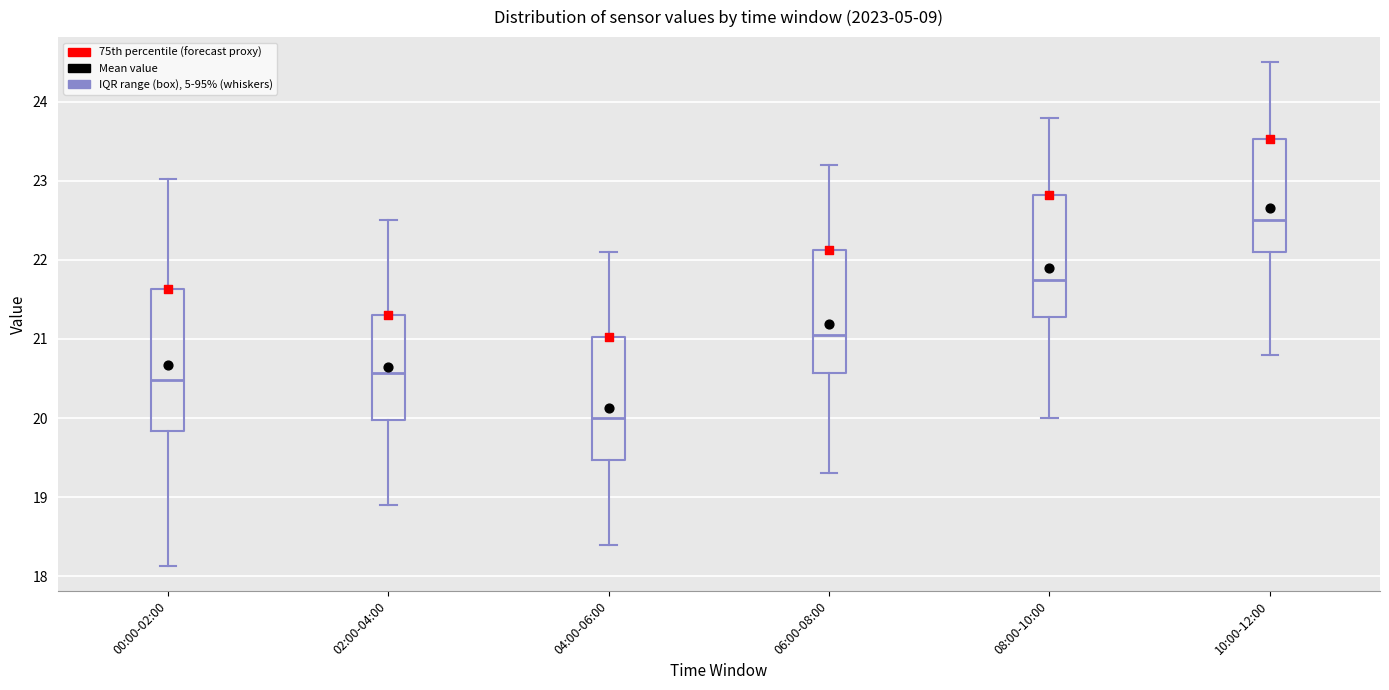

Comparing the boxes themselves (not the whiskers), which one is the tallest?

00:00-02:00